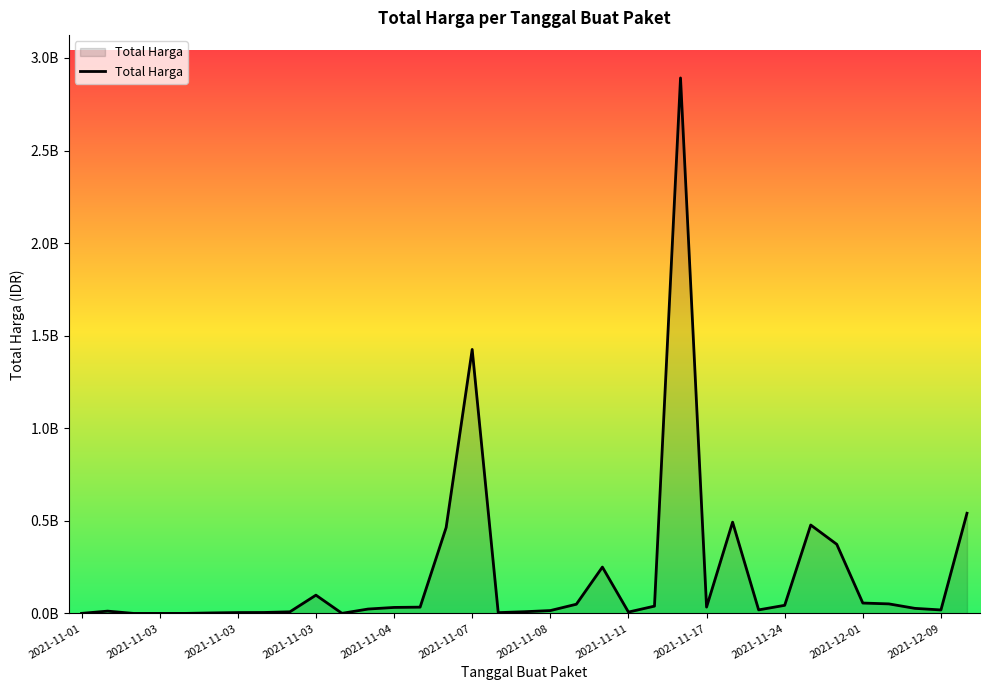

Does the chart display data point markers on the line(s)?

No